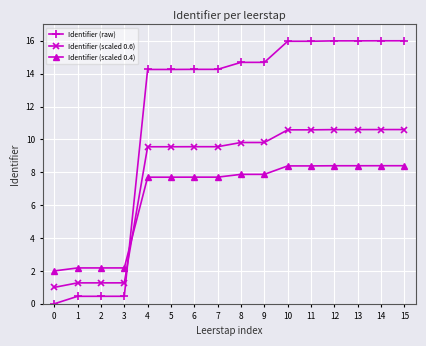

How many intersections are there between Identifier (raw) and Identifier (scaled 0.4)?

1